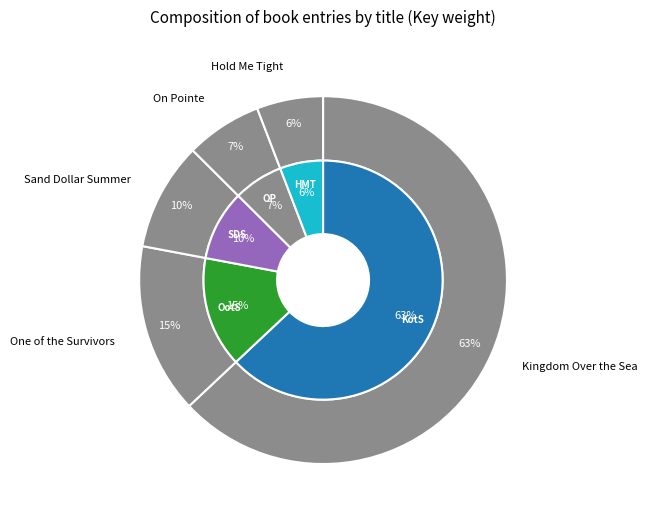

To the nearest percent, what is the average slice percentage?

20%